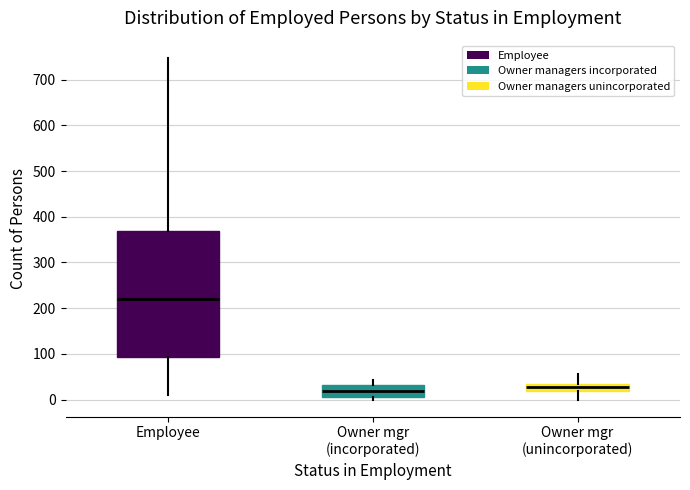

Reading left to right, transcribe this box plot: for each box, give where its median line is, the range the box spans, and where its two whiskers end, as read against the y-axis. The values are not printed on the chart, so give them approximately, as read against the axis.

Employee: median 220, box 90 to 370, whiskers 10 to 750
Owner mgr (incorporated): median 20, box 10 to 30, whiskers 0 to 40
Owner mgr (unincorporated): median 30 (just below the box's upper edge), box 20 to 30, whiskers 0 to 60